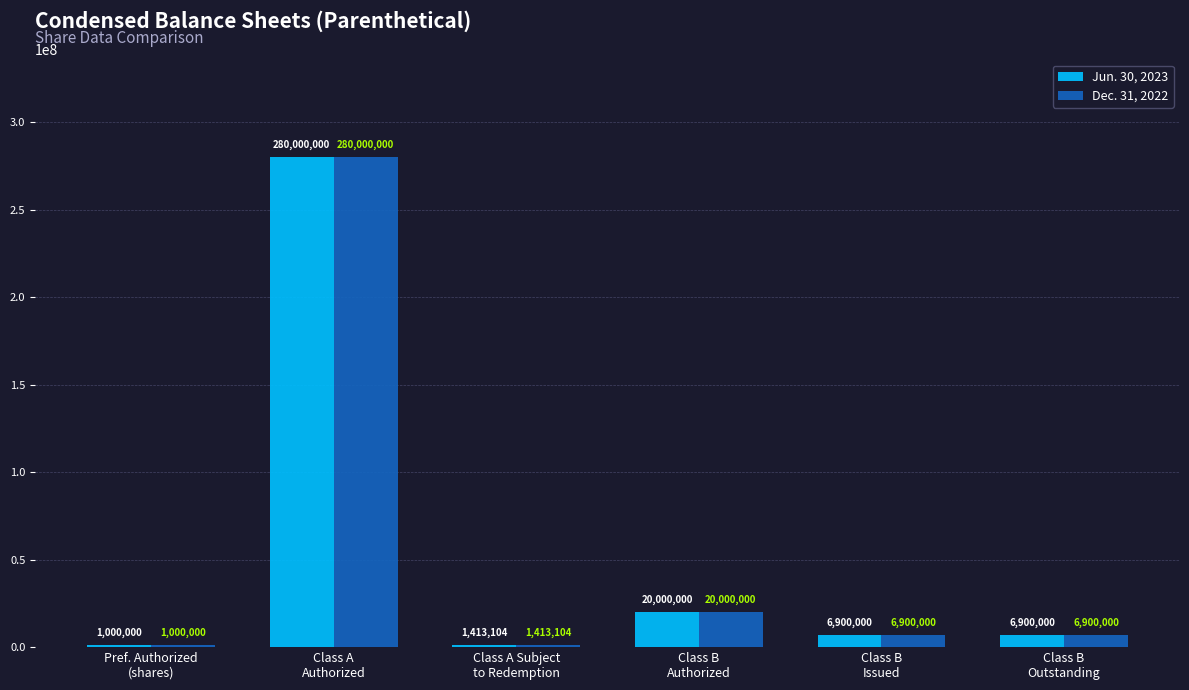

What is the average value of the Dec. 31, 2022 series?

52702184